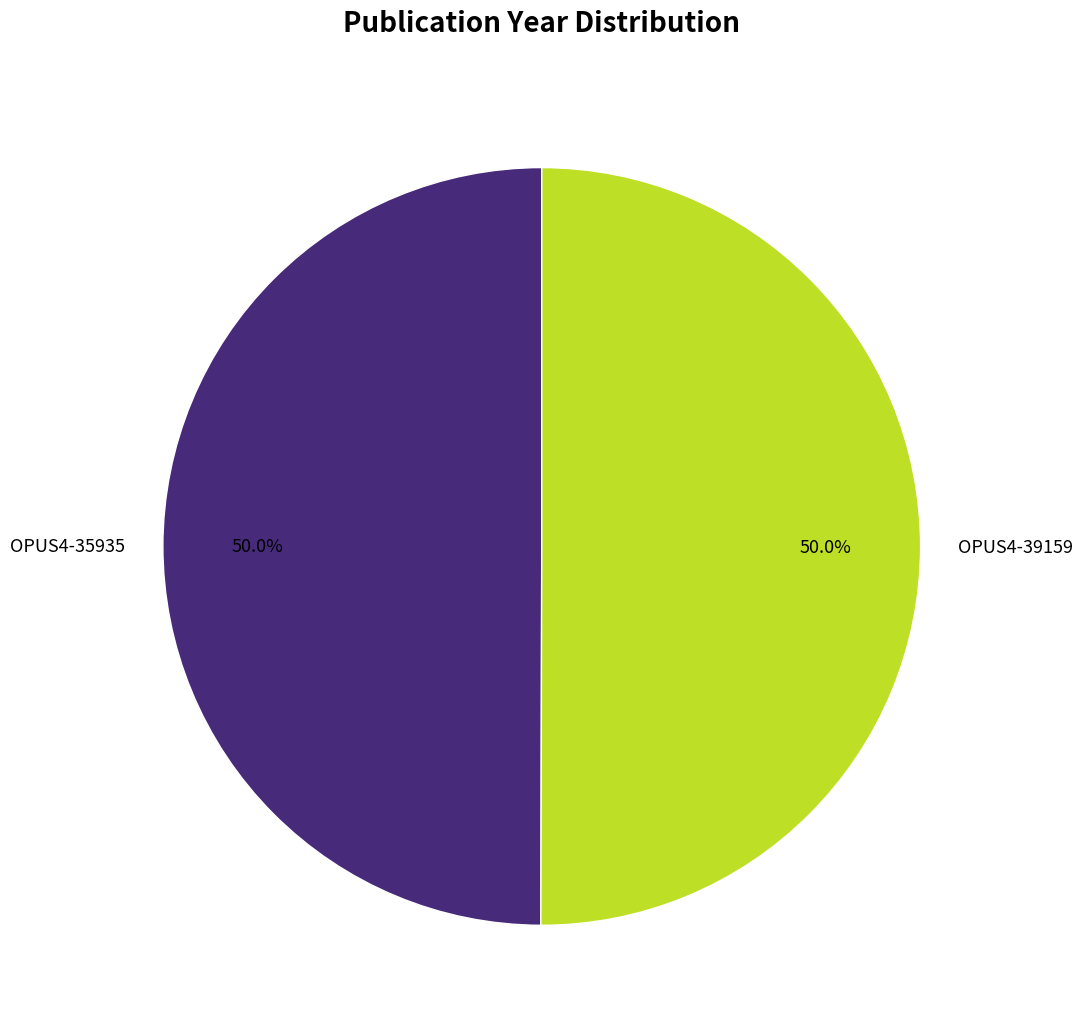

Approximately how many times larger is the value at OPUS4-39159 compared to OPUS4-35935?

1.0